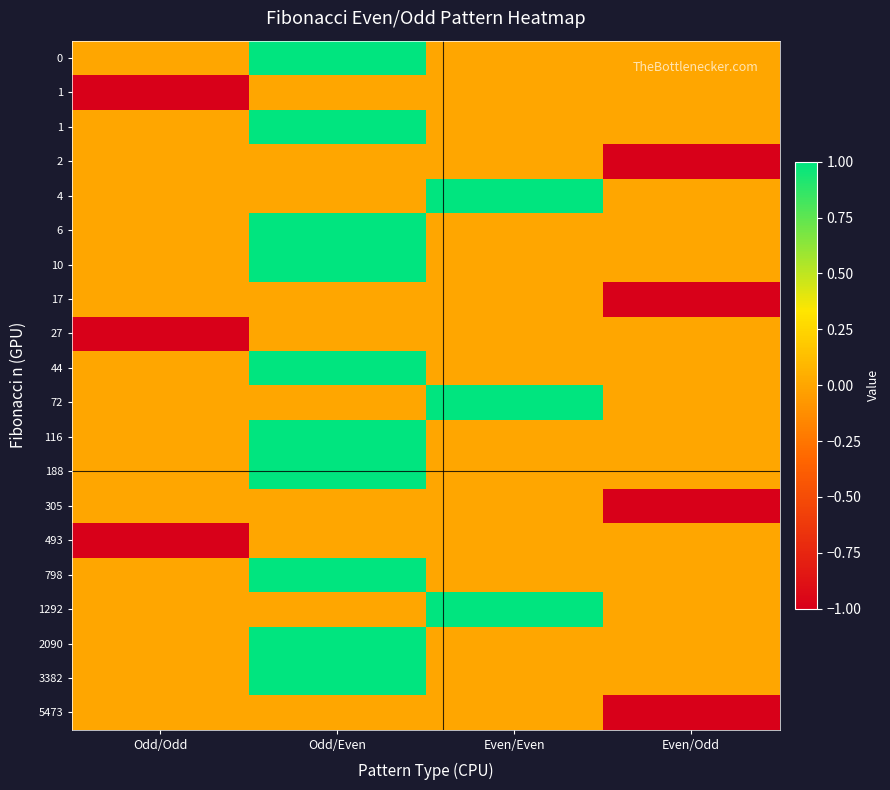

Between Odd/Even and Even/Odd, which is larger?

Odd/Even